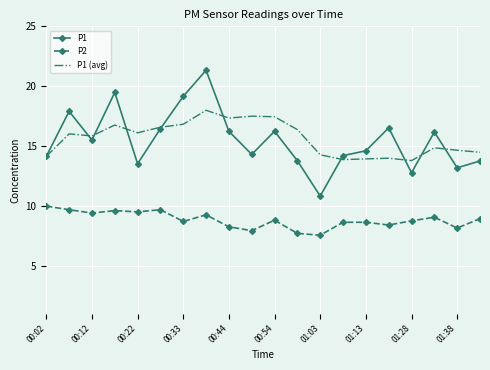

Count the number of categories in the chart.

20